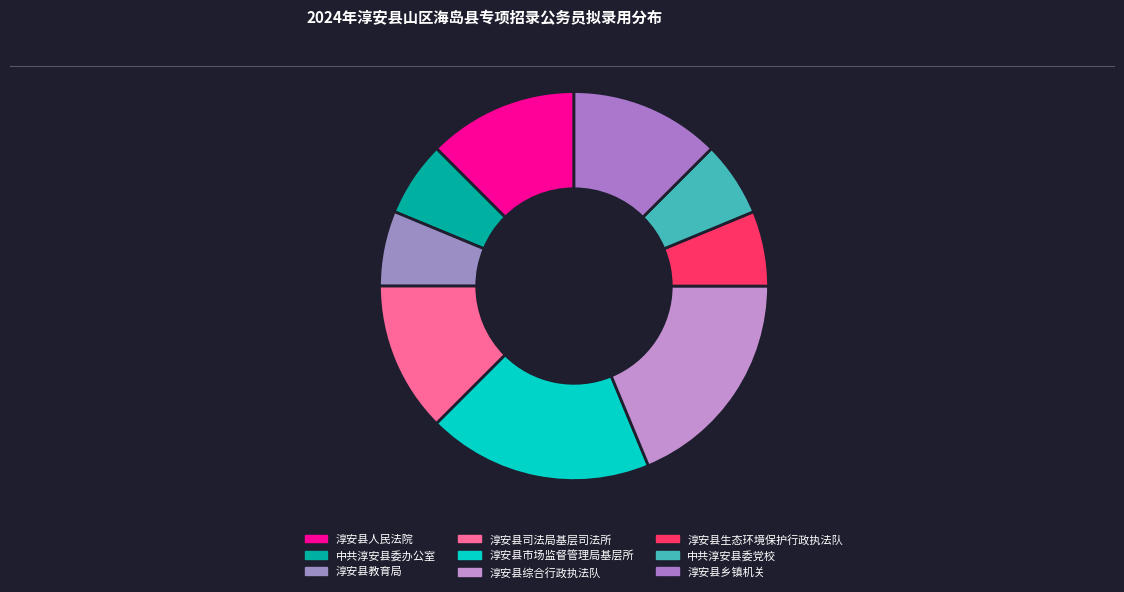

Which category has the smallest portion of the pie?

中共淳安县委办公室